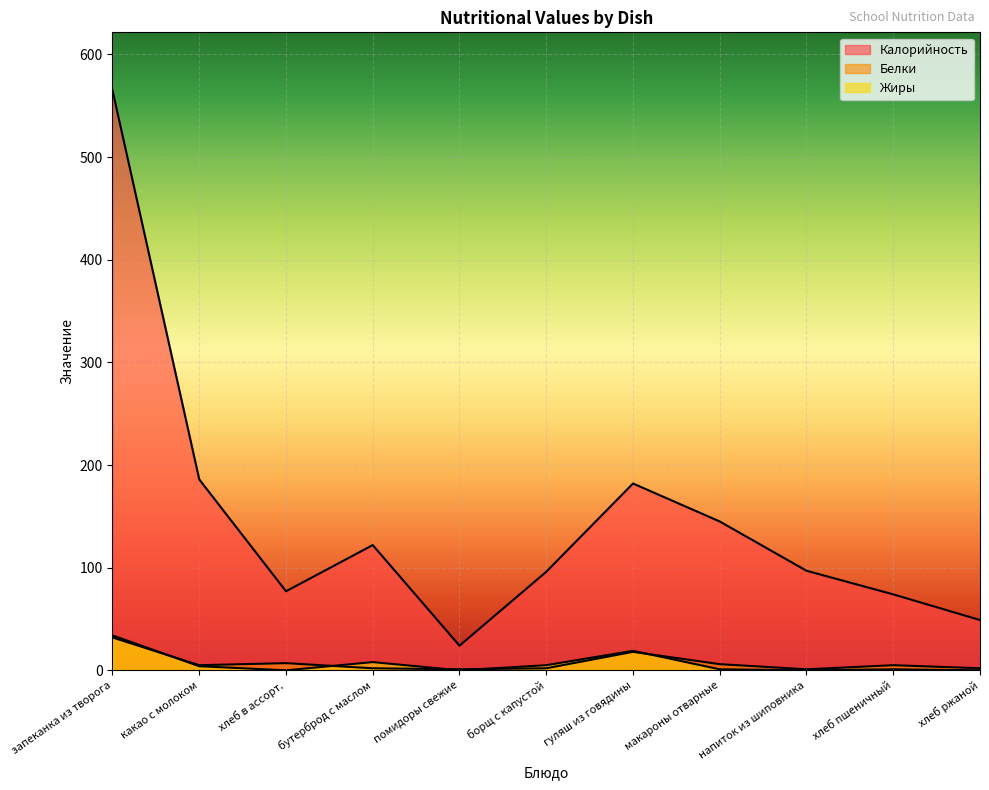

What is the difference between the maximum and second lowest values in the Калорийность series?

516